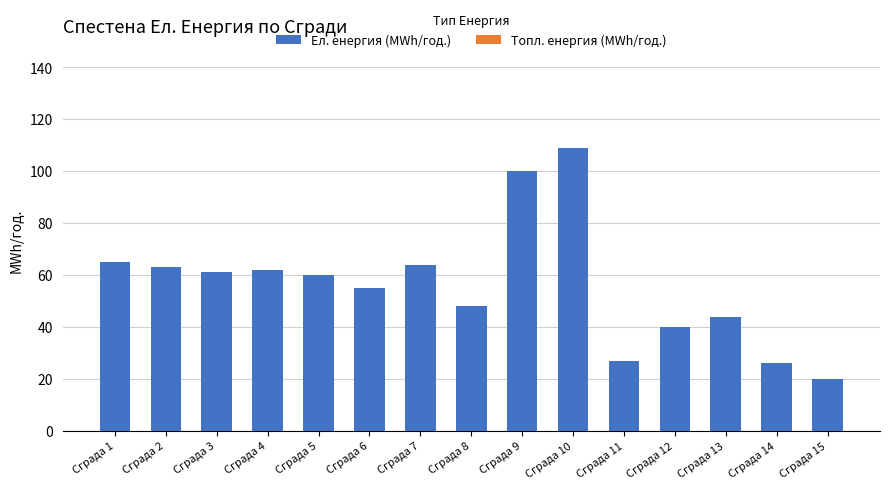

What is the approximate value at Сграда 2?

63.0